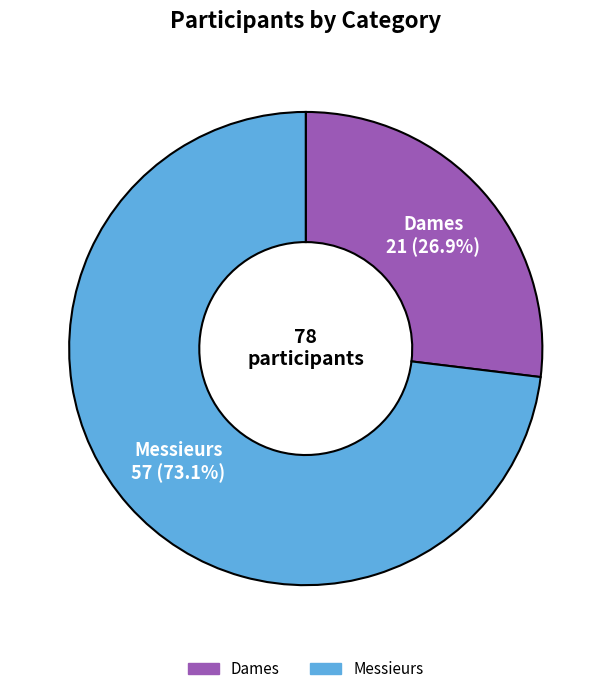

How many segments does this pie chart have?

2